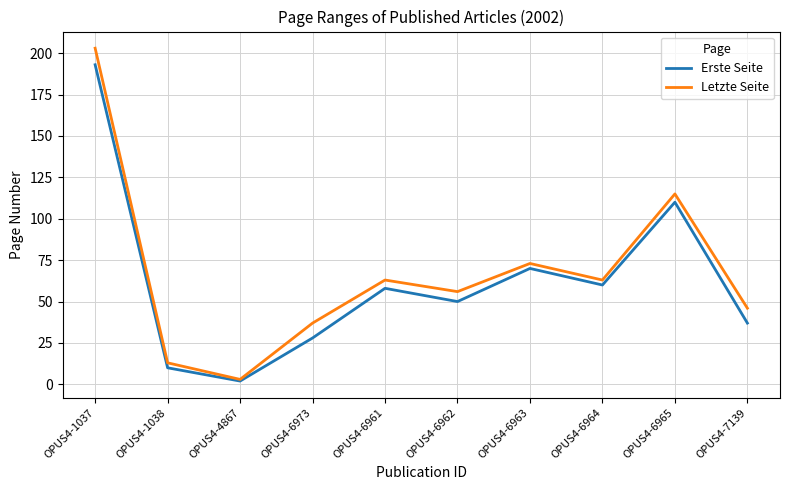

Is the value of Erste Seite at OPUS4-1038 greater than the value of Letzte Seite at OPUS4-6964?

No